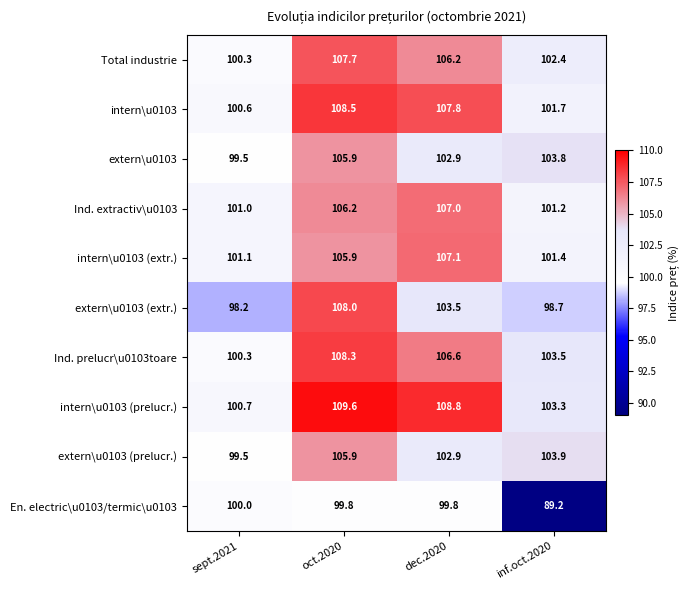

Rank the series at inf.oct.2020 from lowest to highest value.

En. electric\u0103/termic\u0103, extern\u0103 (extr.), Ind. extractiv\u0103, intern\u0103 (extr.), intern\u0103, Total industrie, intern\u0103 (prelucr.), Ind. prelucr\u0103toare, extern\u0103, extern\u0103 (prelucr.)